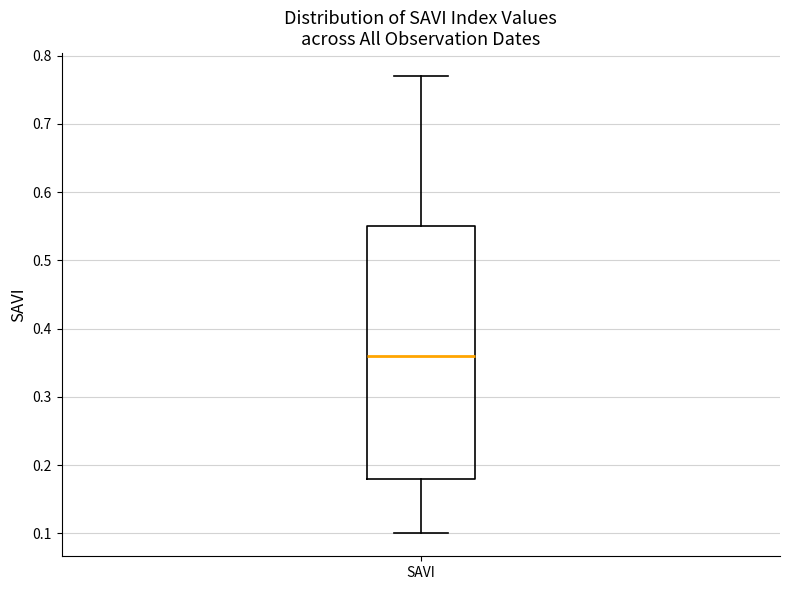

Transcribe this box plot: give where the median line is, the range the box spans, and where the two whiskers end, as read against the y-axis. The values are not printed on the chart, so give them approximately, as read against the axis.

median 0.36, box 0.18 to 0.55, whiskers 0.10 to 0.77